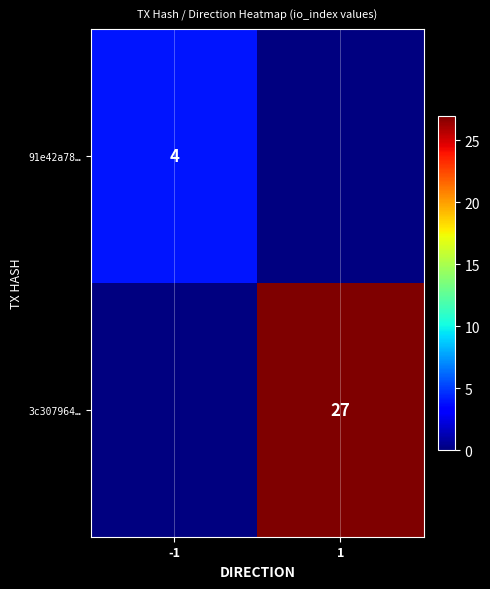

Is it true that 3c307964… equals 48 at 1?

False